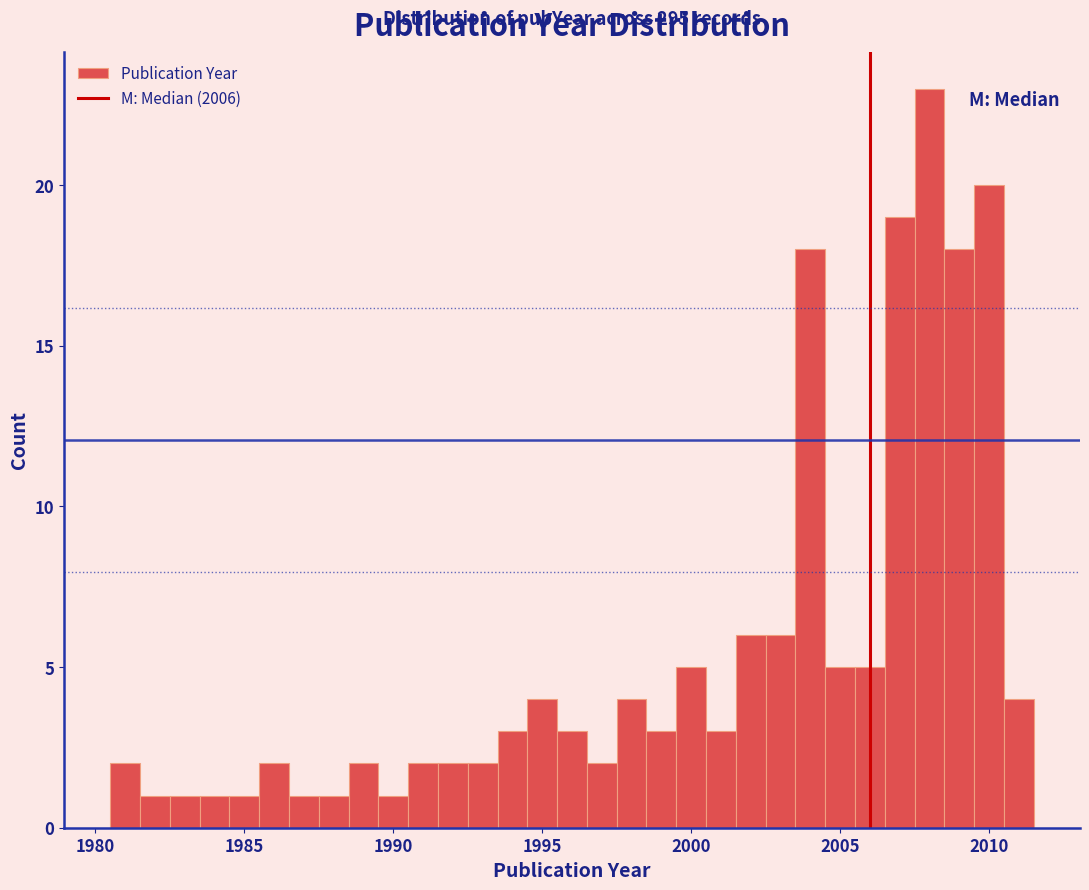

Around what value on the x-axis is the tallest bar? Give the approximate position of its centre, as read against the axis.

2008.0